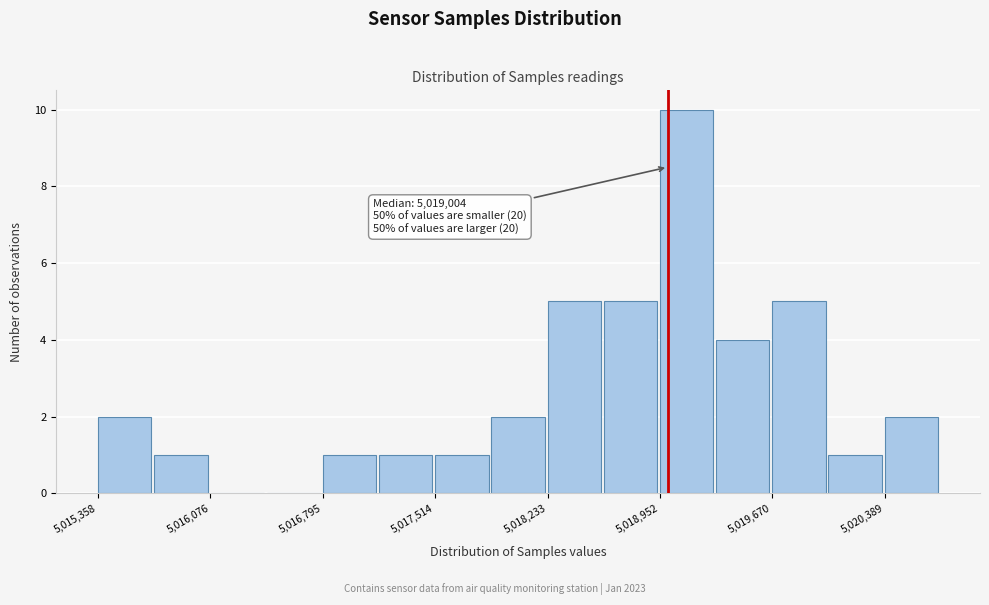

Around what value on the x-axis is the tallest bar? Give the approximate position of its centre, as read against the axis.

5019100